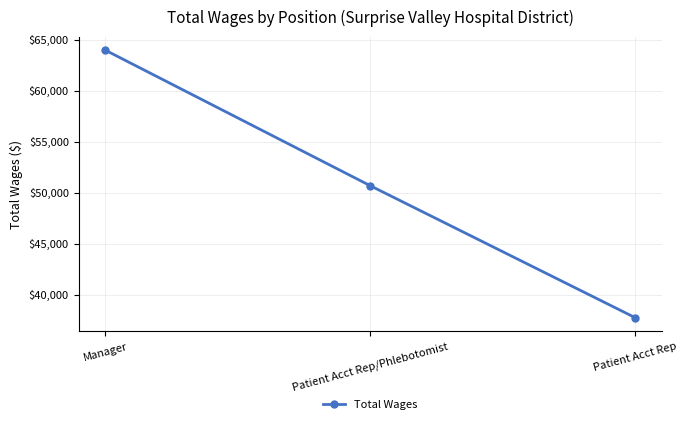

What is the ratio of the value at Patient Acct Rep/Phlebotomist to the value at Patient Acct Rep?

1.3